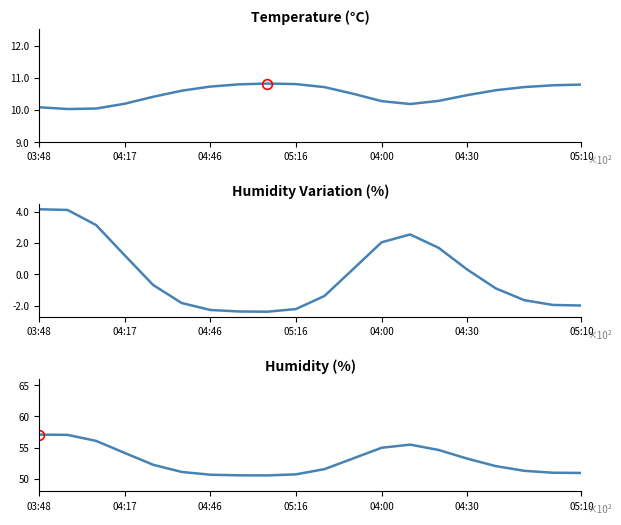

Which category has the highest value across all series?

03:48